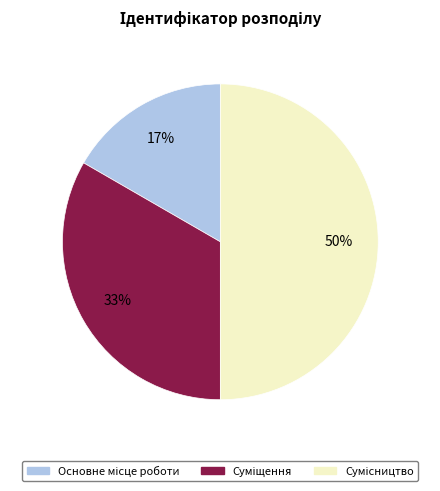

To the nearest percent, what is the difference between the largest and smallest slice percentages?

33%